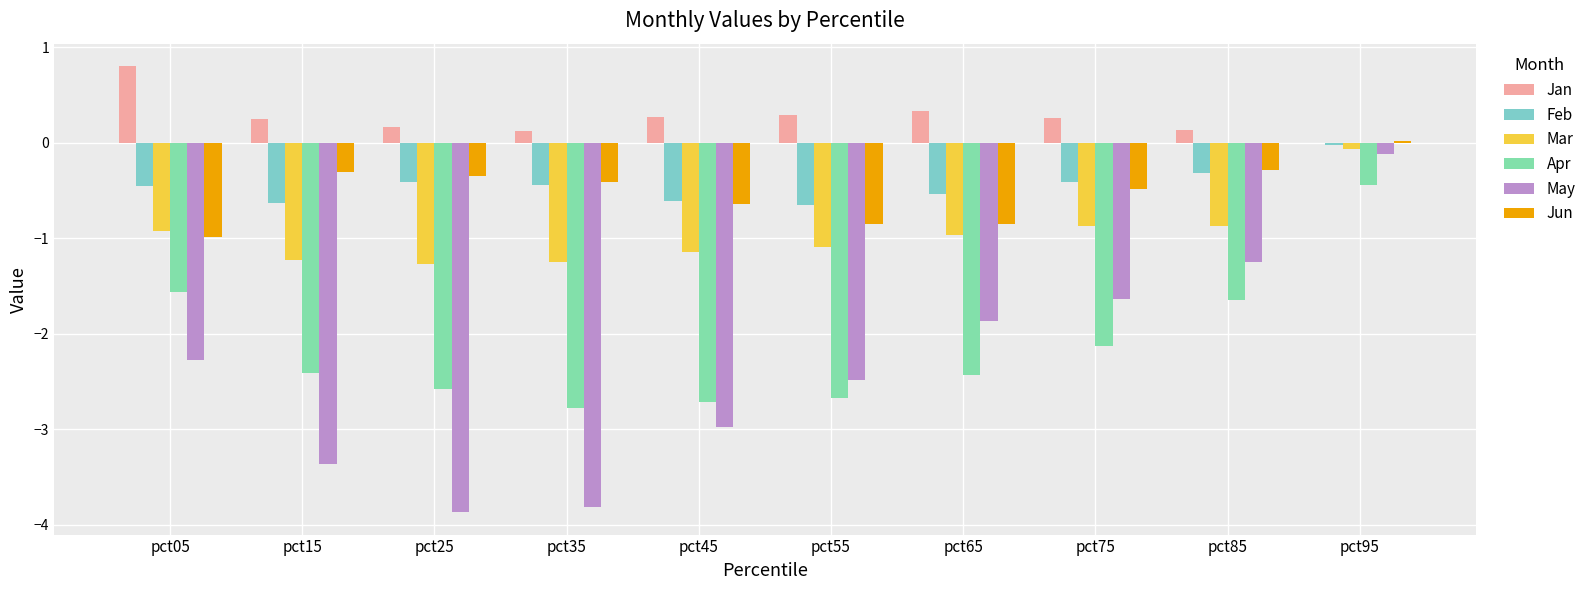

How many distinct data groups are displayed?

6